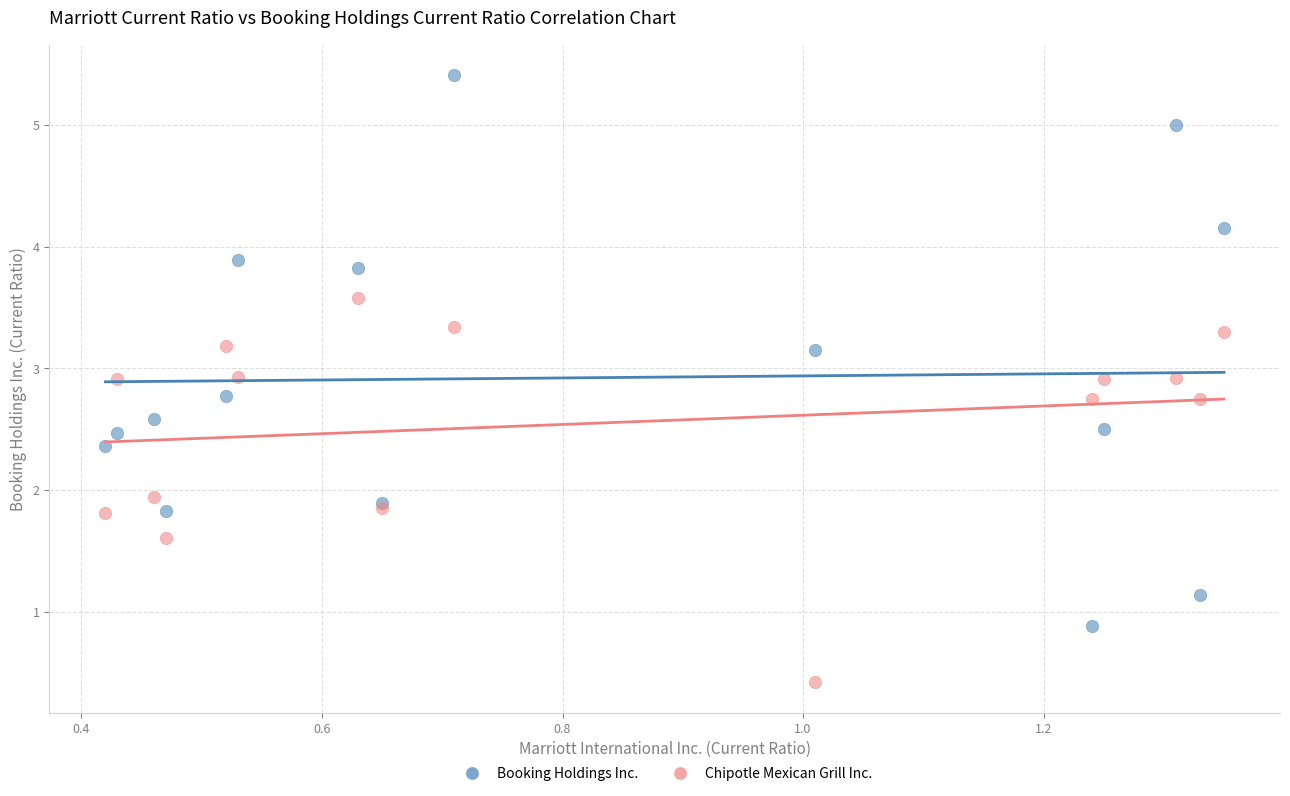

Which series reaches the maximum Y coordinate?

Booking Holdings Inc.